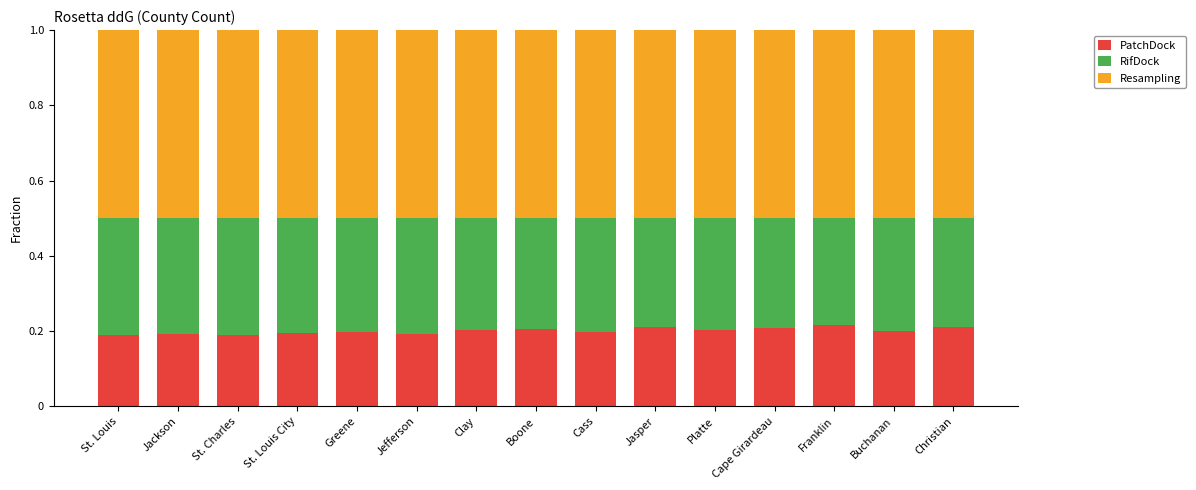

The value of PatchDock at Jefferson is 0.3. True or false?

False